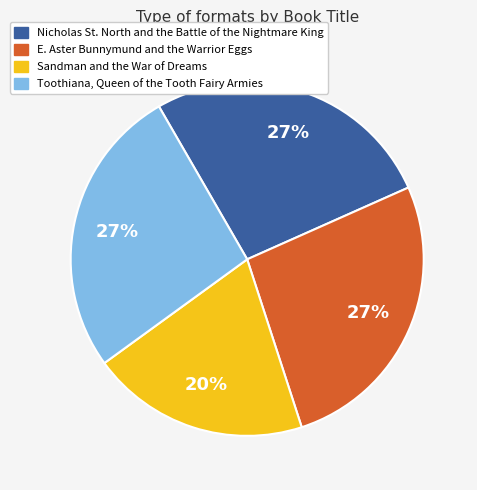

Is there a majority slice in this chart?

No